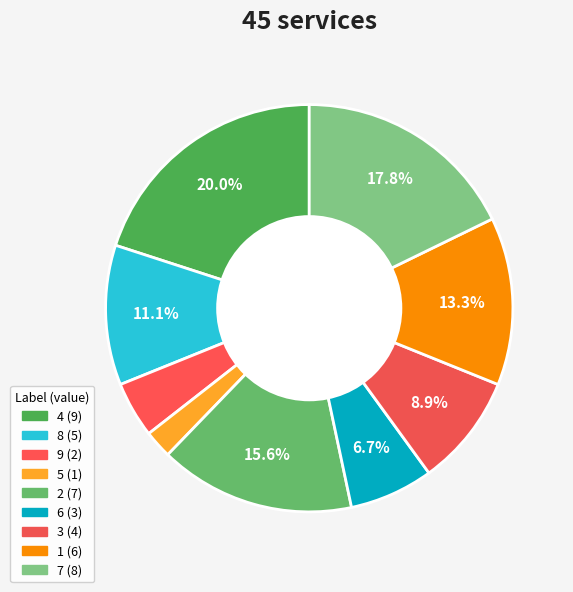

Which category has the smallest portion of the pie?

5